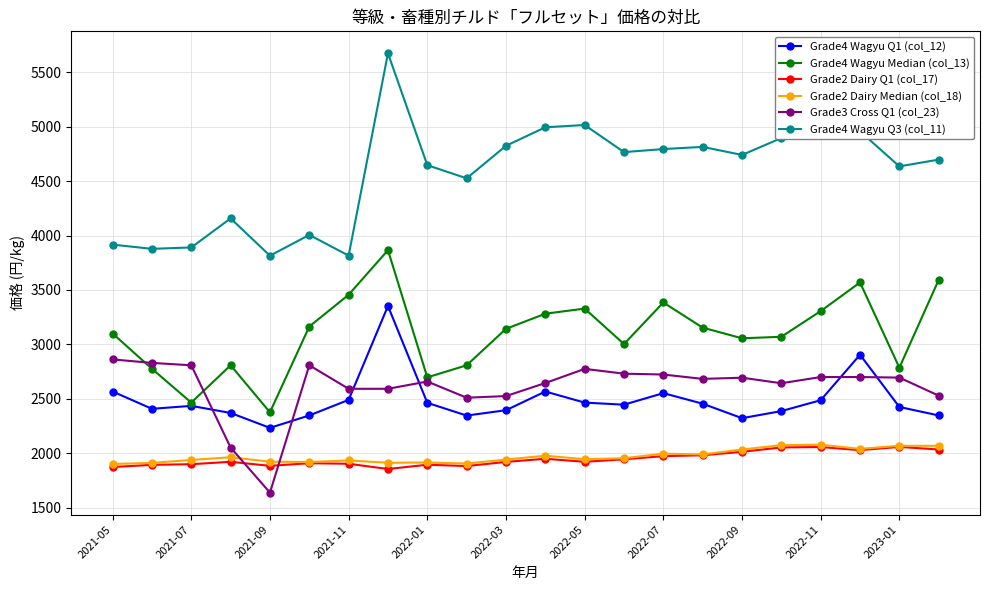

What is the minimum value for Grade4 Wagyu Median (col_13)?

2376